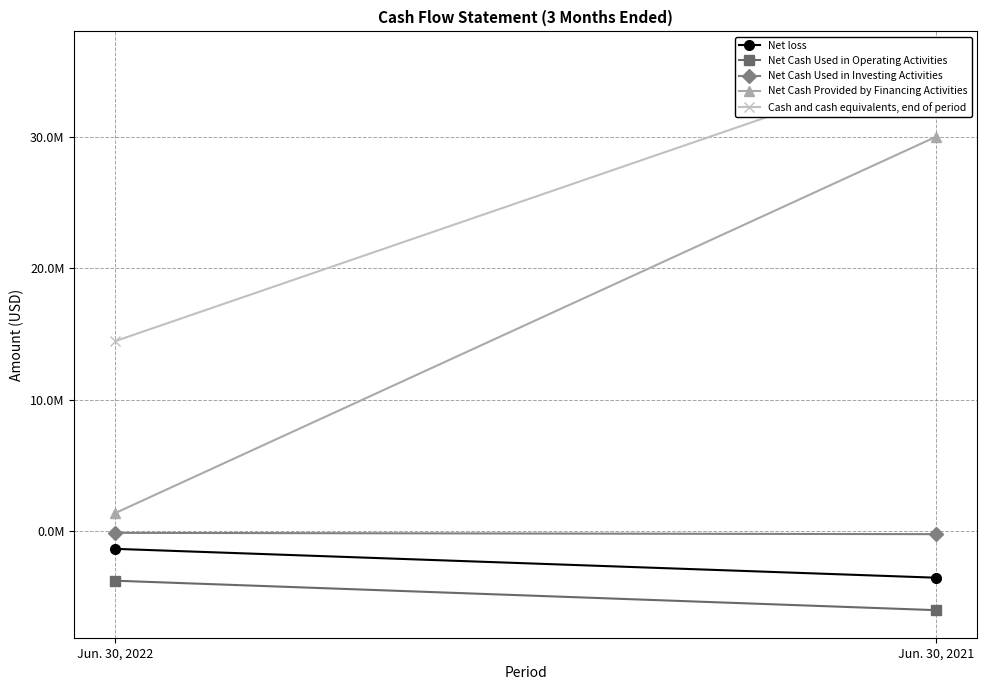

Rank the series by their maximum value, from lowest to highest.

Net Cash Used in Operating Activities, Net loss, Net Cash Used in Investing Activities, Net Cash Provided by Financing Activities, Cash and cash equivalents, end of period